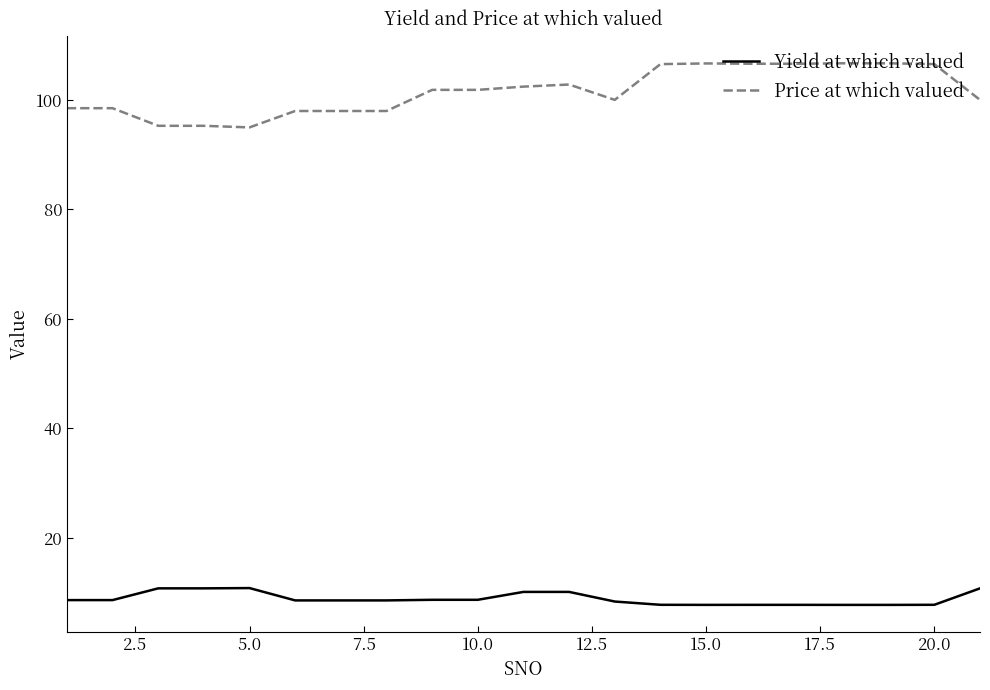

What is the difference between the maximum and minimum values in the Yield at which valued series?

3.1